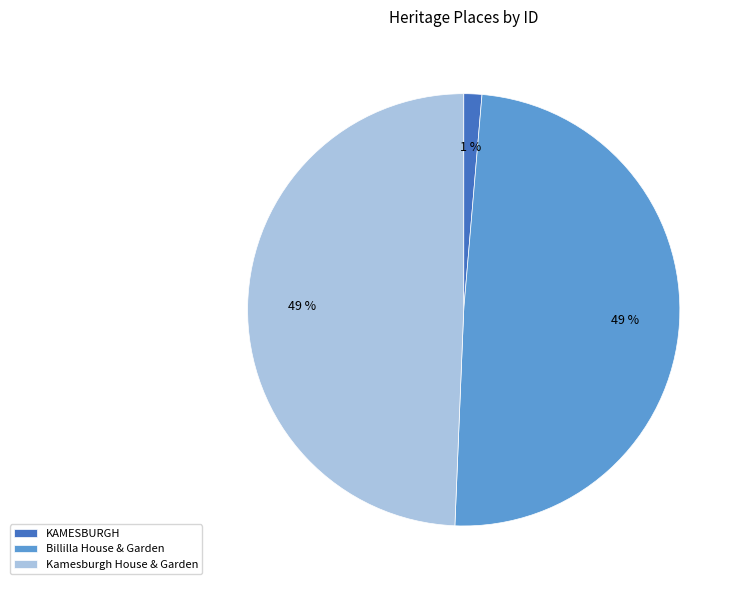

Is it true that KAMESBURGH is 8% of the pie?

False